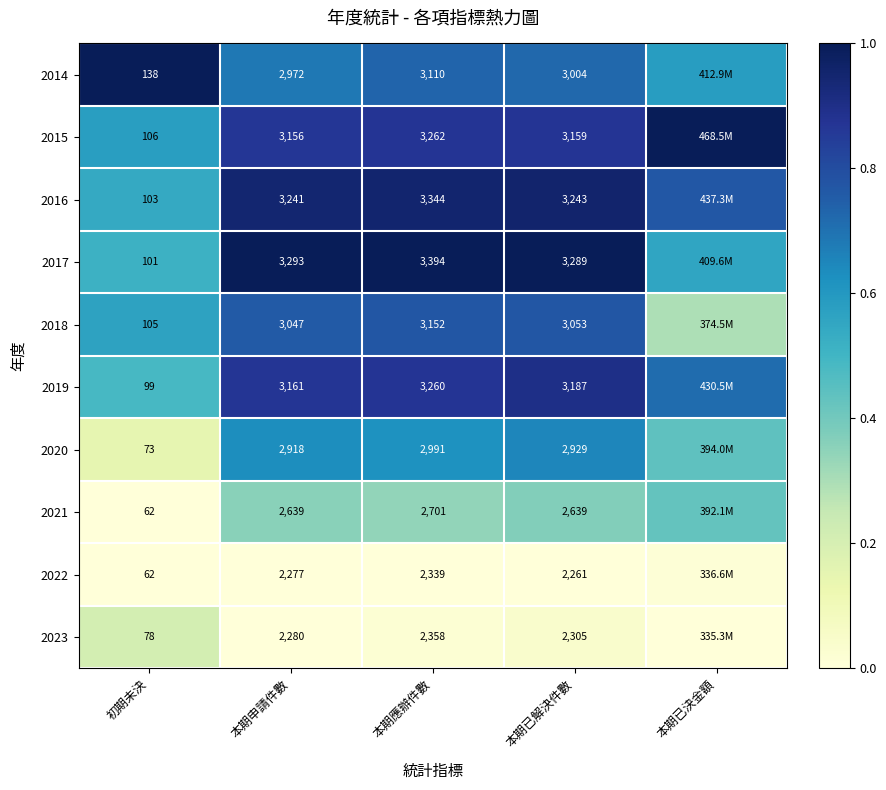

Which series changed the most between 初期未決 and 本期應辦件數?

2017